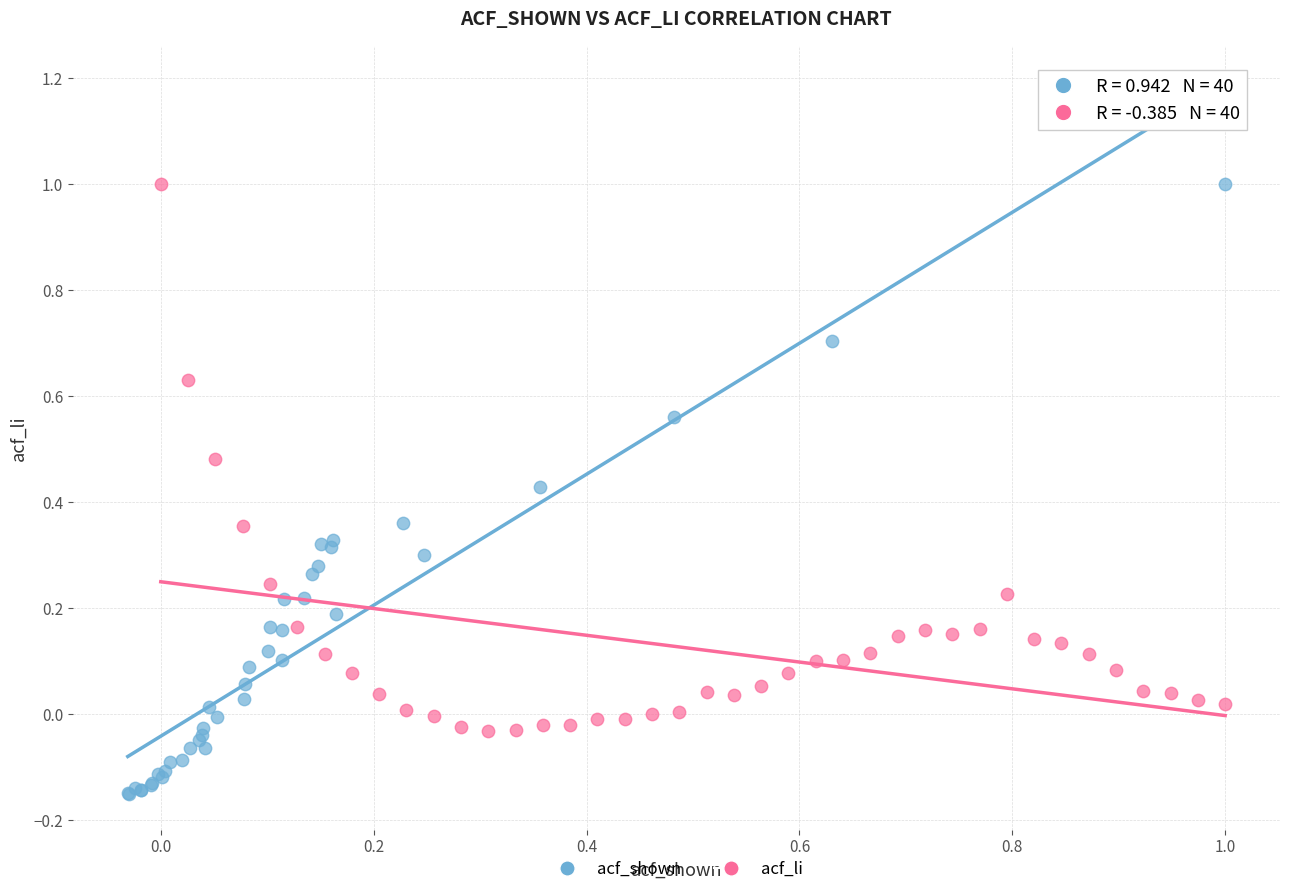

Which series reaches the minimum Y coordinate?

acf_shown